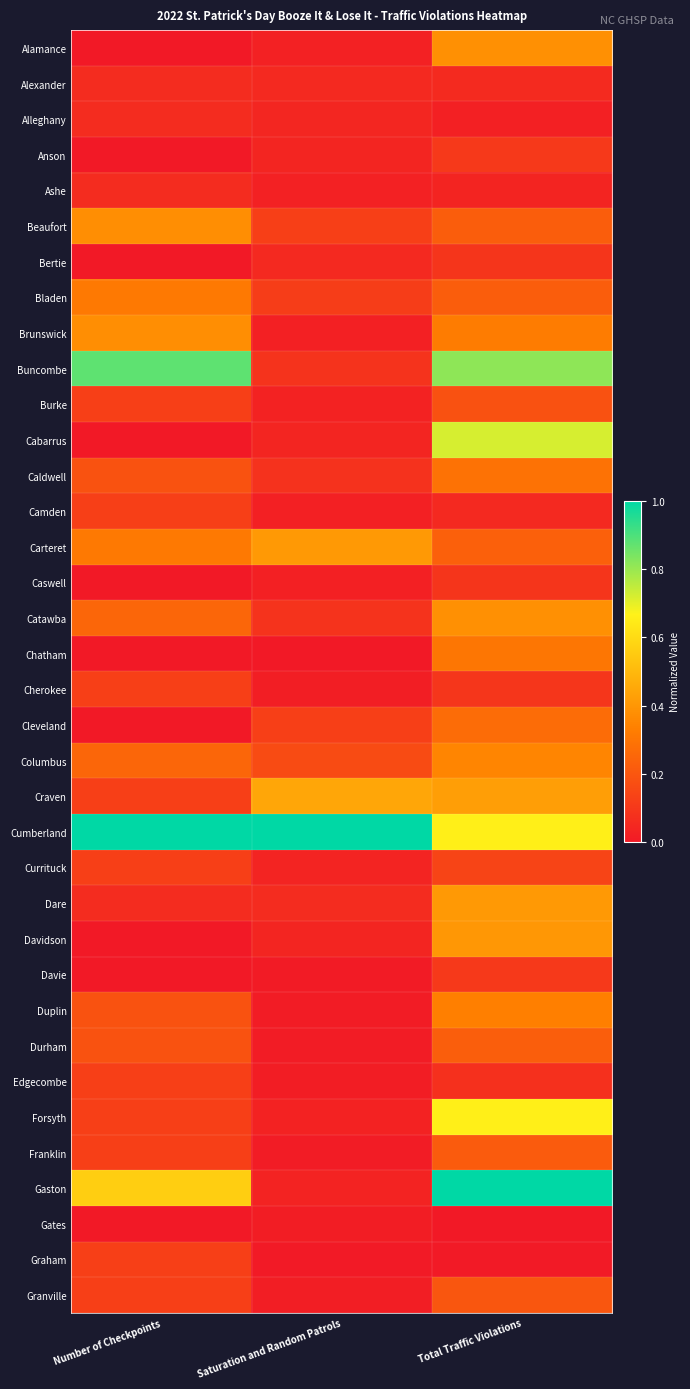

Which series changed the most between Number of Checkpoints and Total Traffic Violations?

Cabarrus